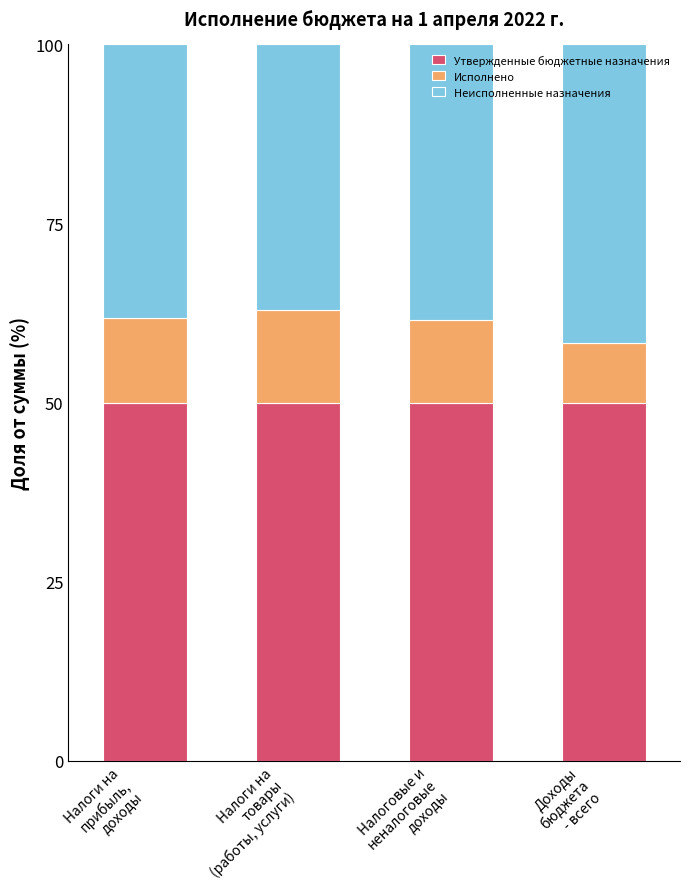

What is the minimum value for Утвержденные бюджетные назначения?

50.0